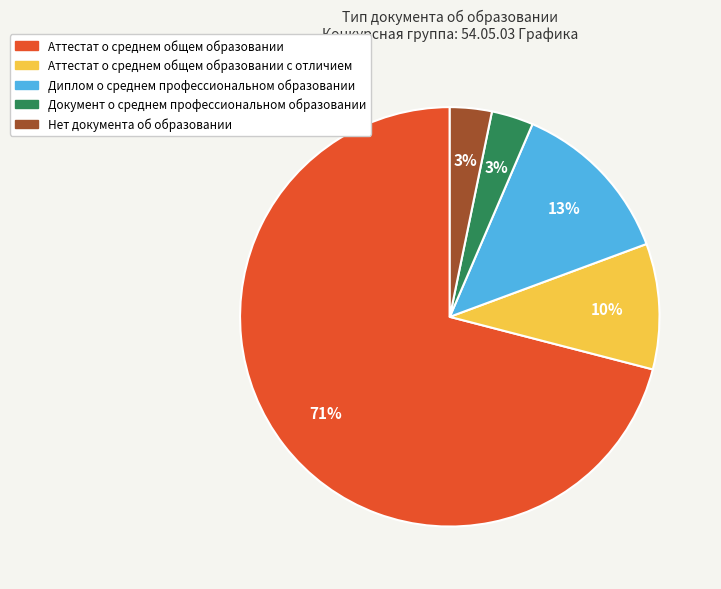

Is there any slice that represents more than half of the pie?

Yes